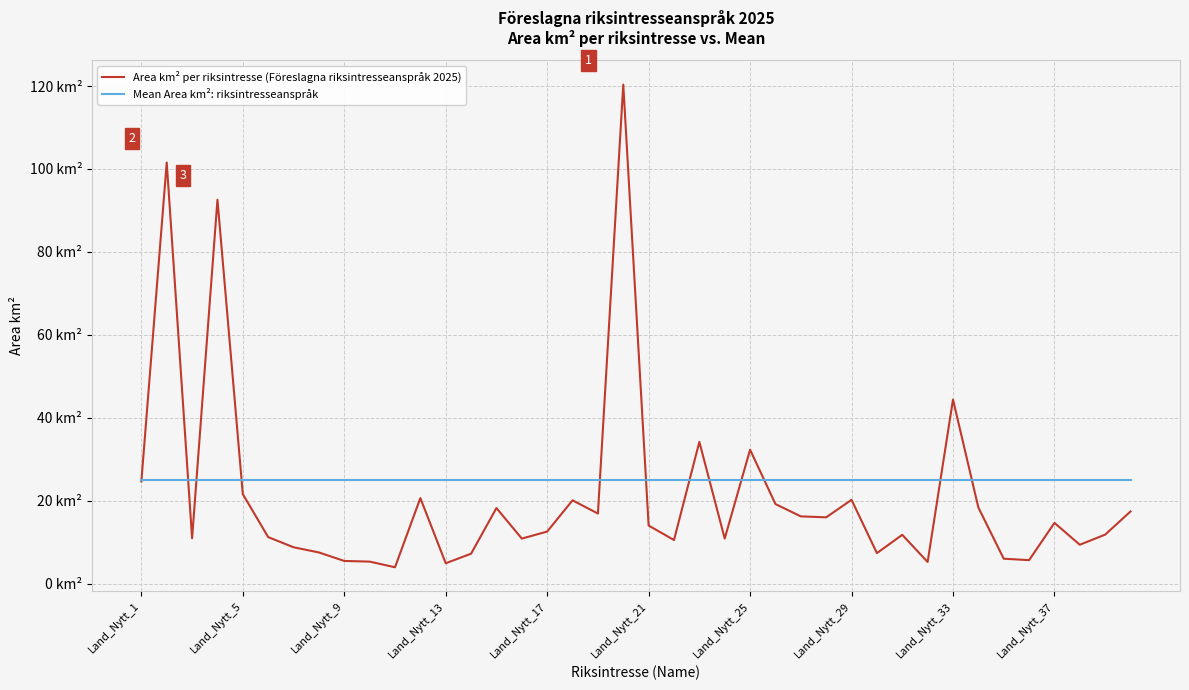

Which series has the largest range (max minus min)?

Area km² per riksintresse (Föreslagna riksintresseanspråk 2025)